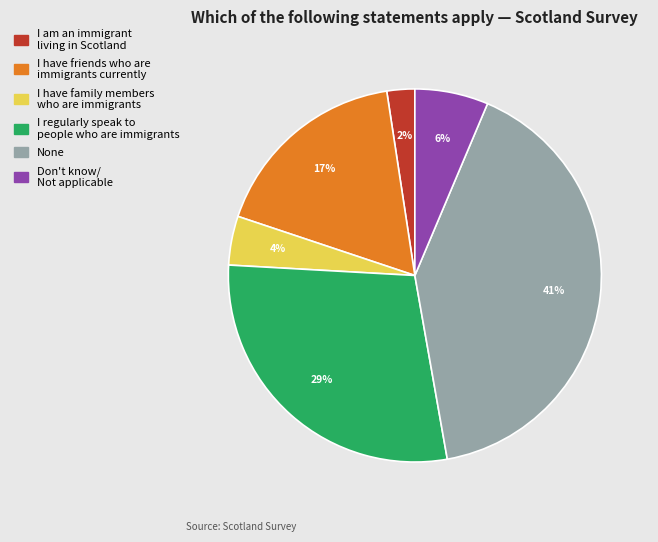

Count the number of slices in the pie.

6